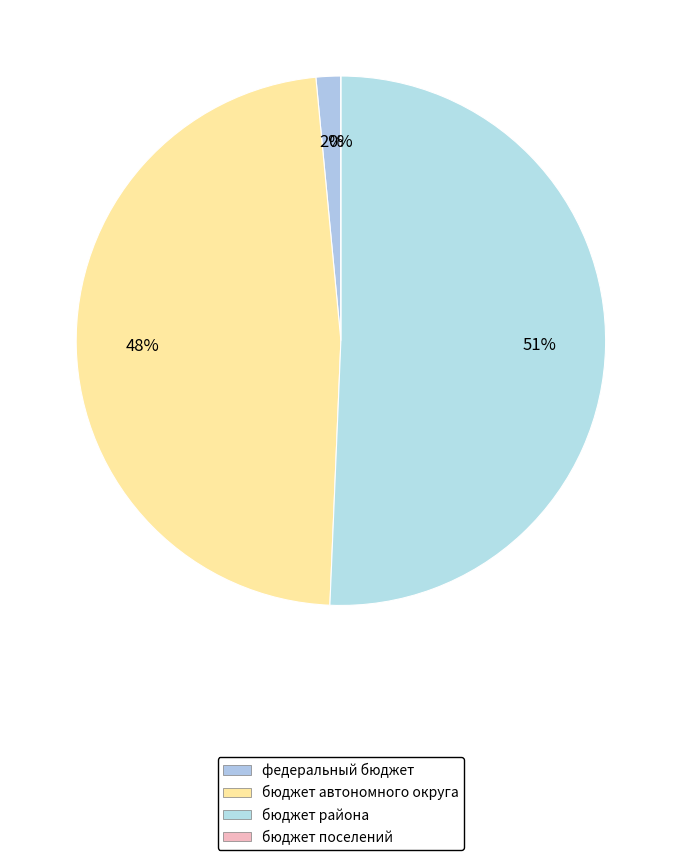

Which slice is the smallest?

бюджет поселений